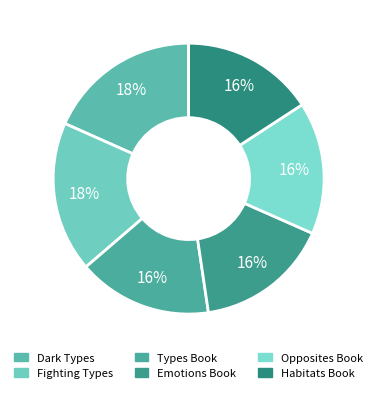

Count the number of slices in the pie.

6